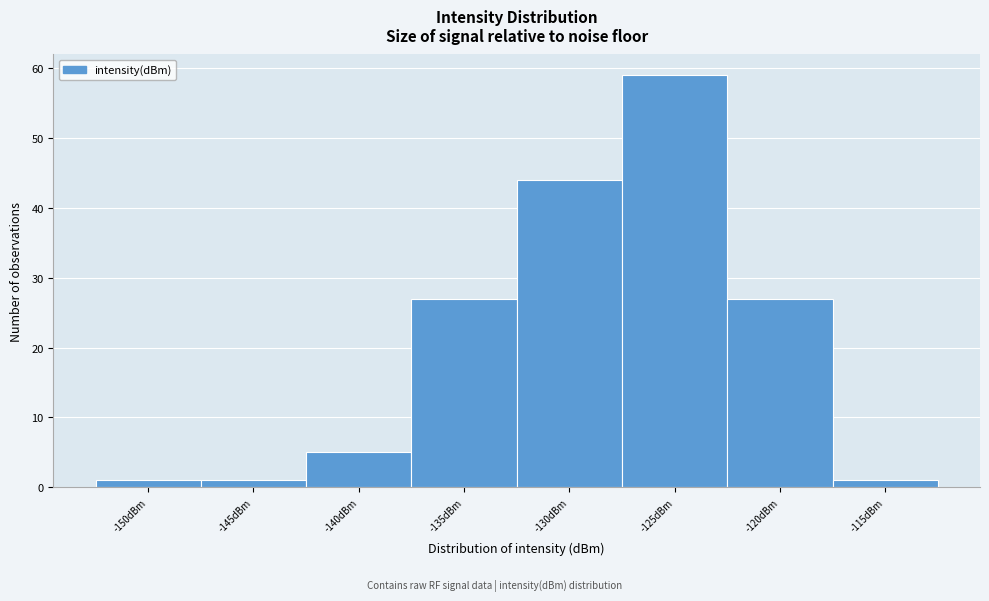

Reading left to right, what are all the values shown in this chart?

-150dBm=1	-145dBm=1	-140dBm=5	-135dBm=27	-130dBm=44	-125dBm=59	-120dBm=27	-115dBm=1